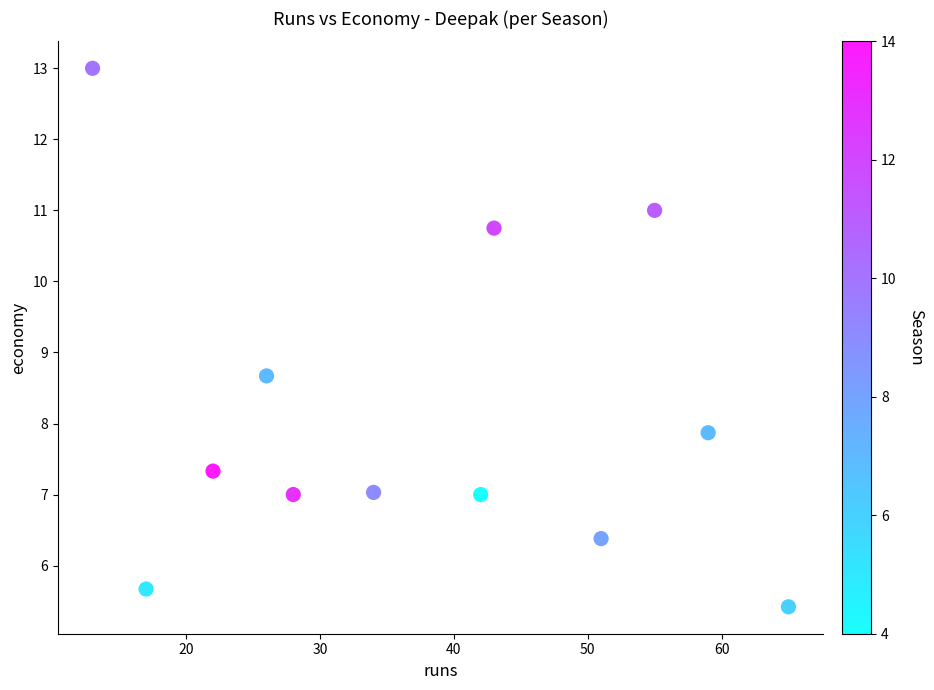

What Y value in the scatter plot is closest to 9?

8.7